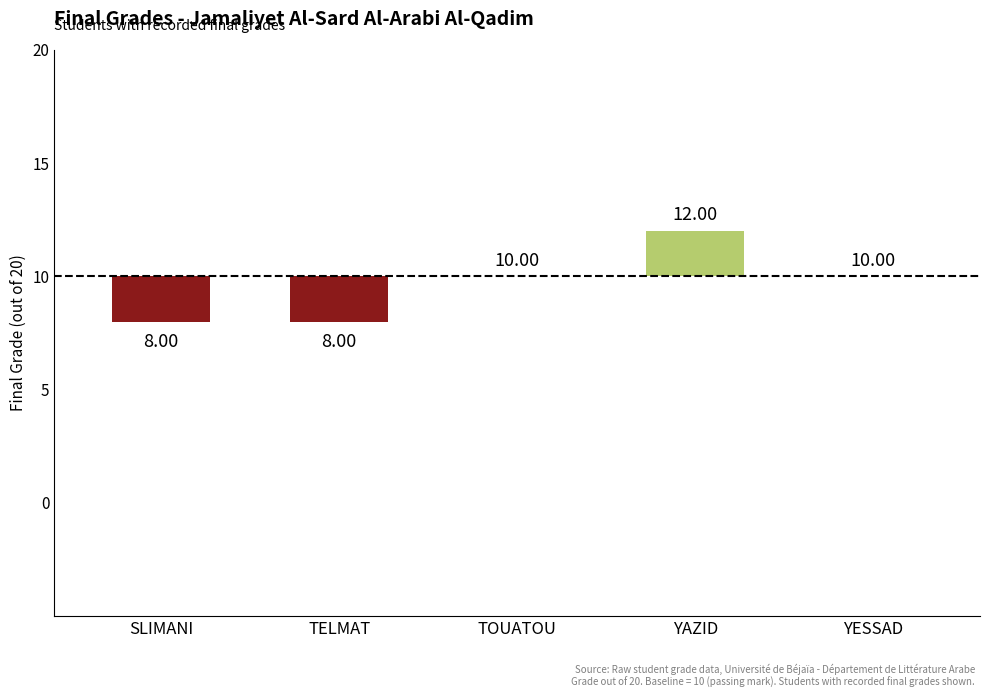

How many bars are there in total?

5